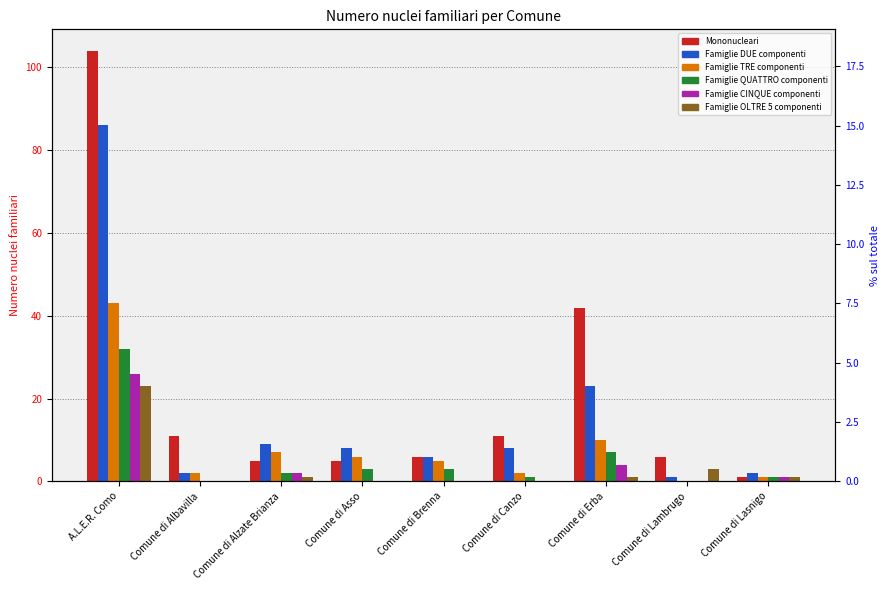

Which has a higher value, Comune di Brenna or A.L.E.R. Como?

A.L.E.R. Como